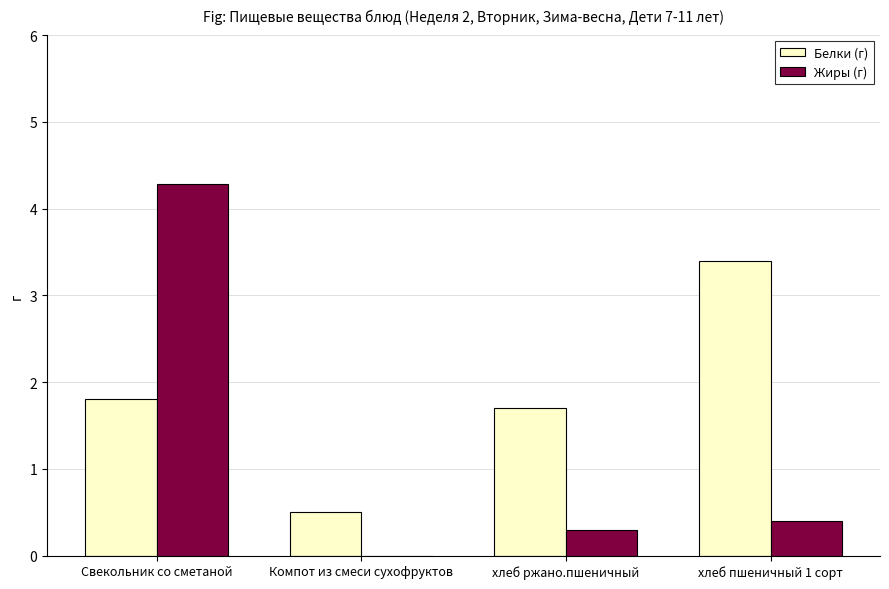

The value of Жиры (г) at хлеб ржано.пшеничный is 0.5. True or false?

False